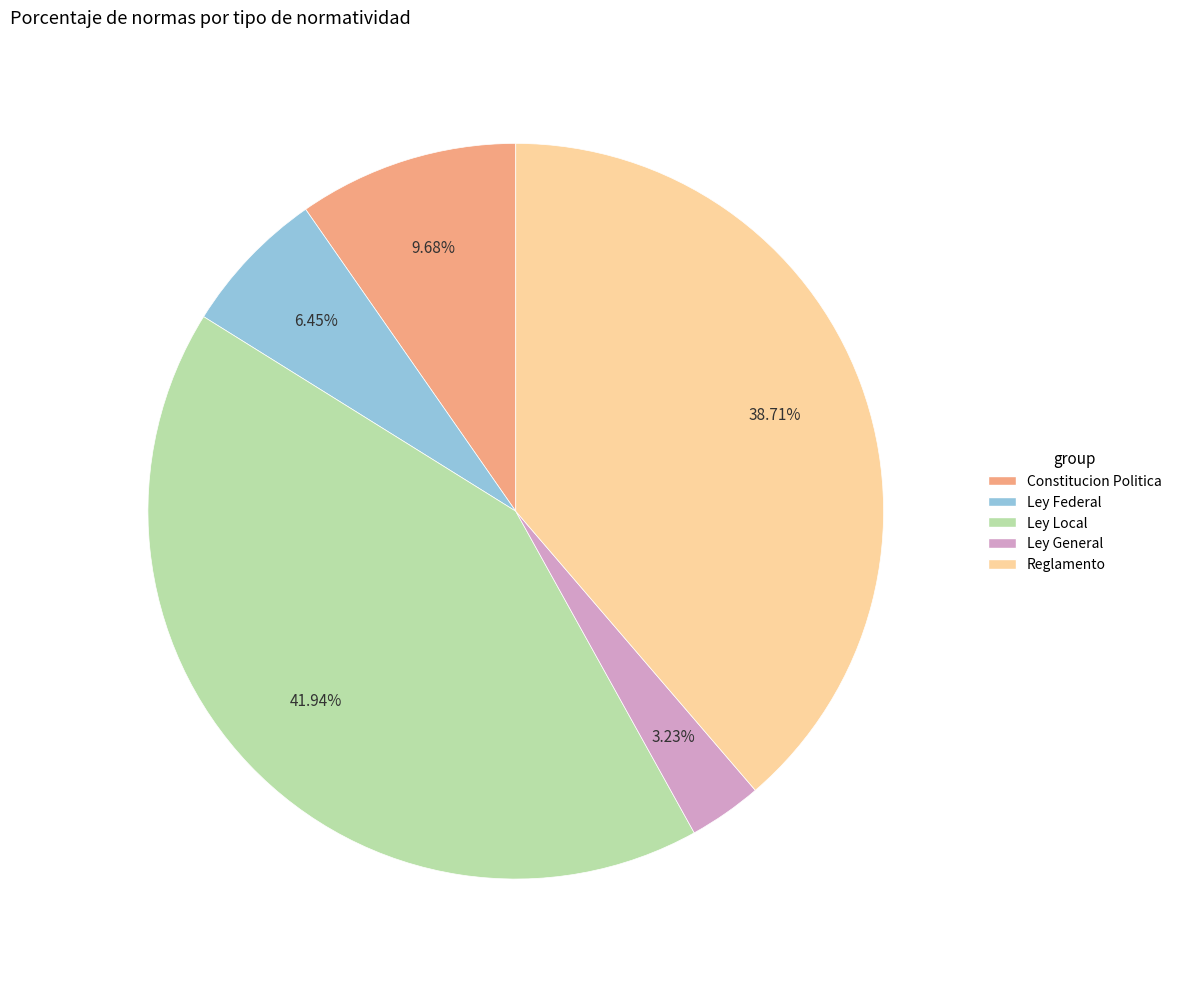

Is there a majority slice in this chart?

No